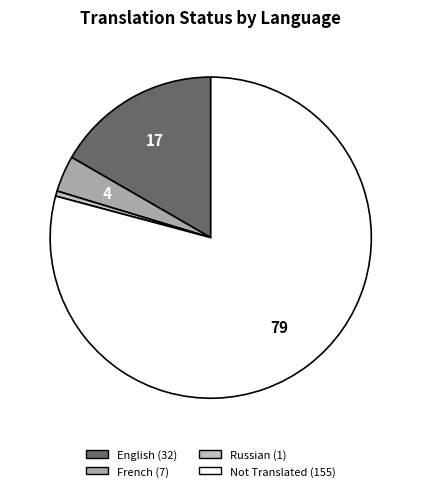

How many slices are in this pie chart?

4